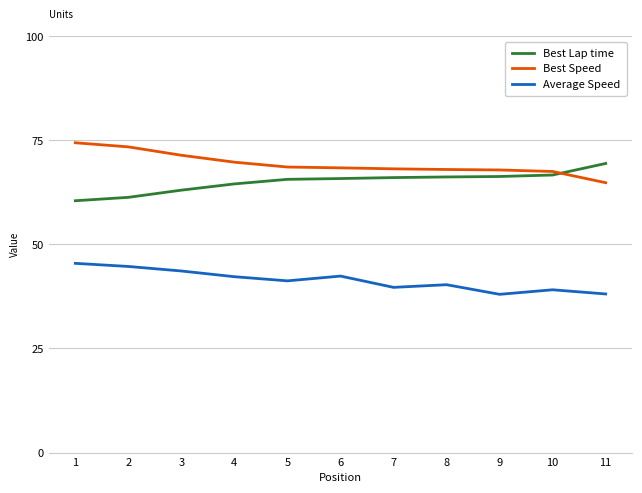

What is the difference between the second highest and second lowest values in the Average Speed series?

6.6